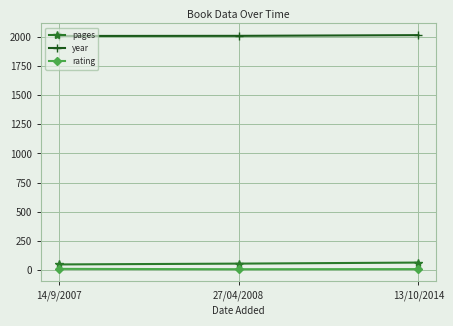

What is the maximum value for year?

2014